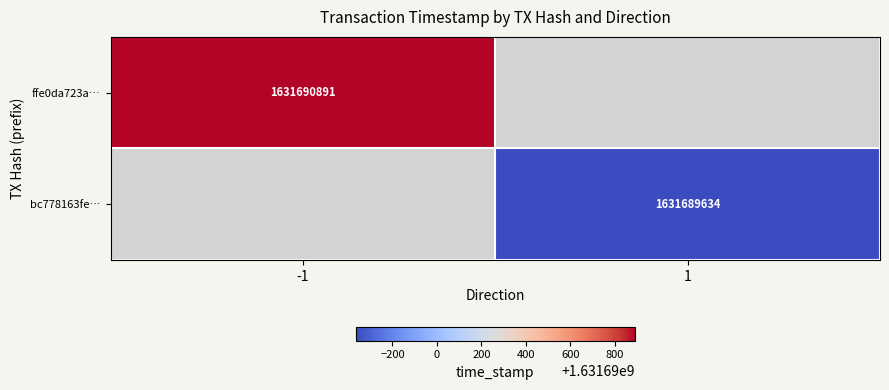

True or false: ffe0da723a4fa85585ff7ee4d70ce44a9ab0b87 has a value of 958686797 at 1.

False